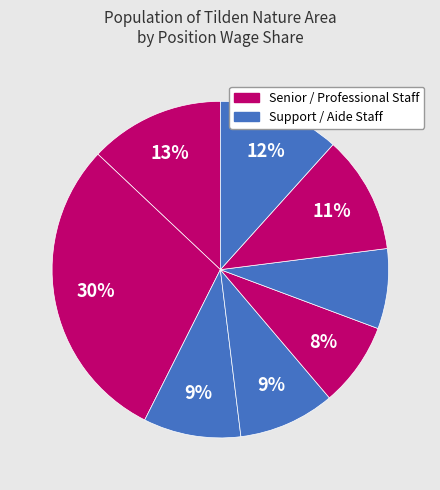

How many slices are in this pie chart?

8